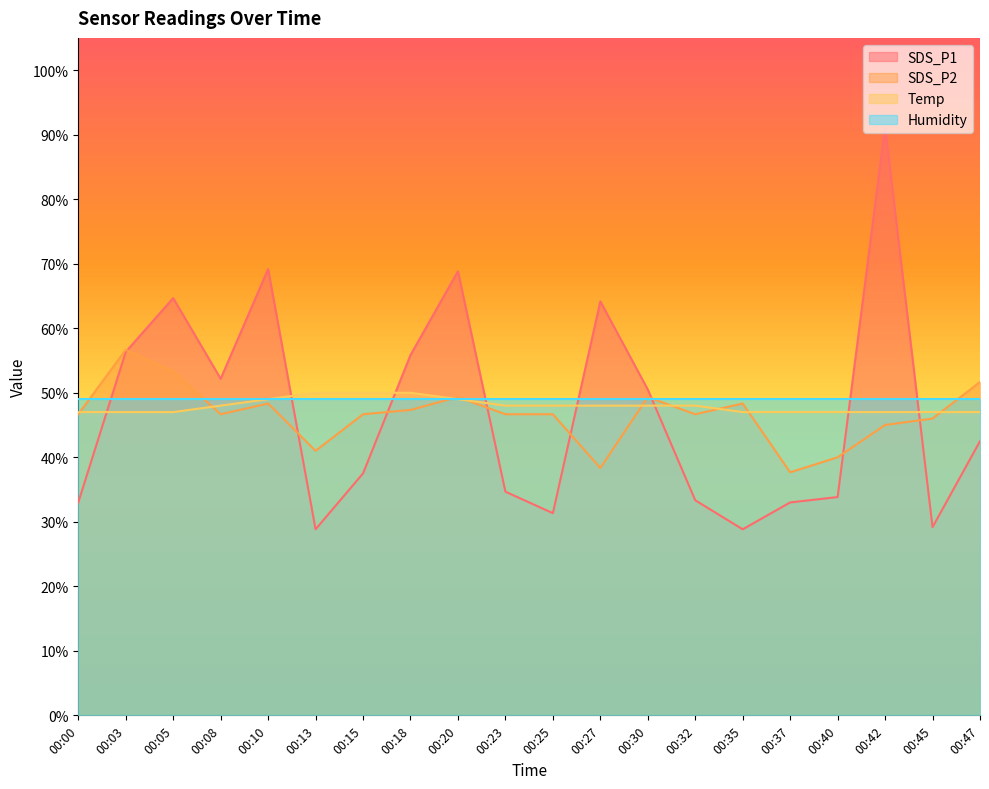

Which series changed the most between 00:18 and 00:32?

SDS_P1